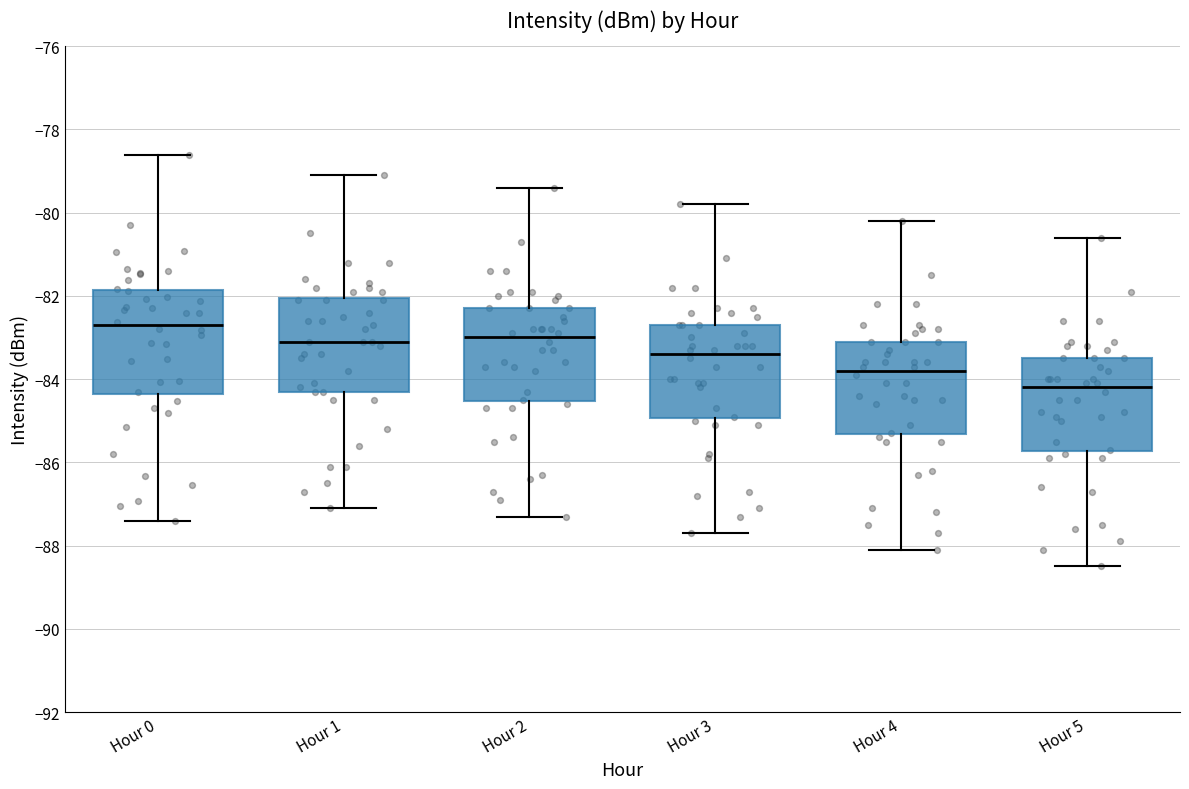

Where does the upper whisker of the box for Hour 4 end on the y-axis? The values are not printed on the chart, so give them approximately, as read against the axis.

-80.2